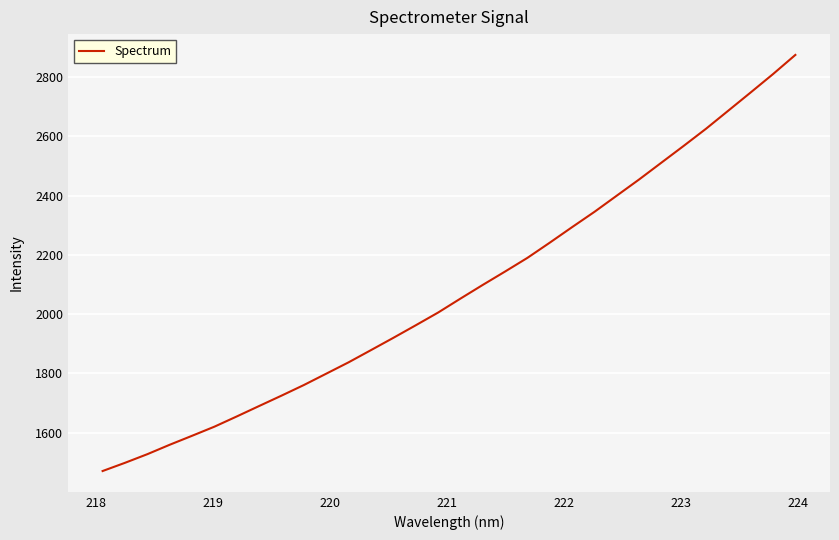

What is the maximum value shown in the chart?

2874.4